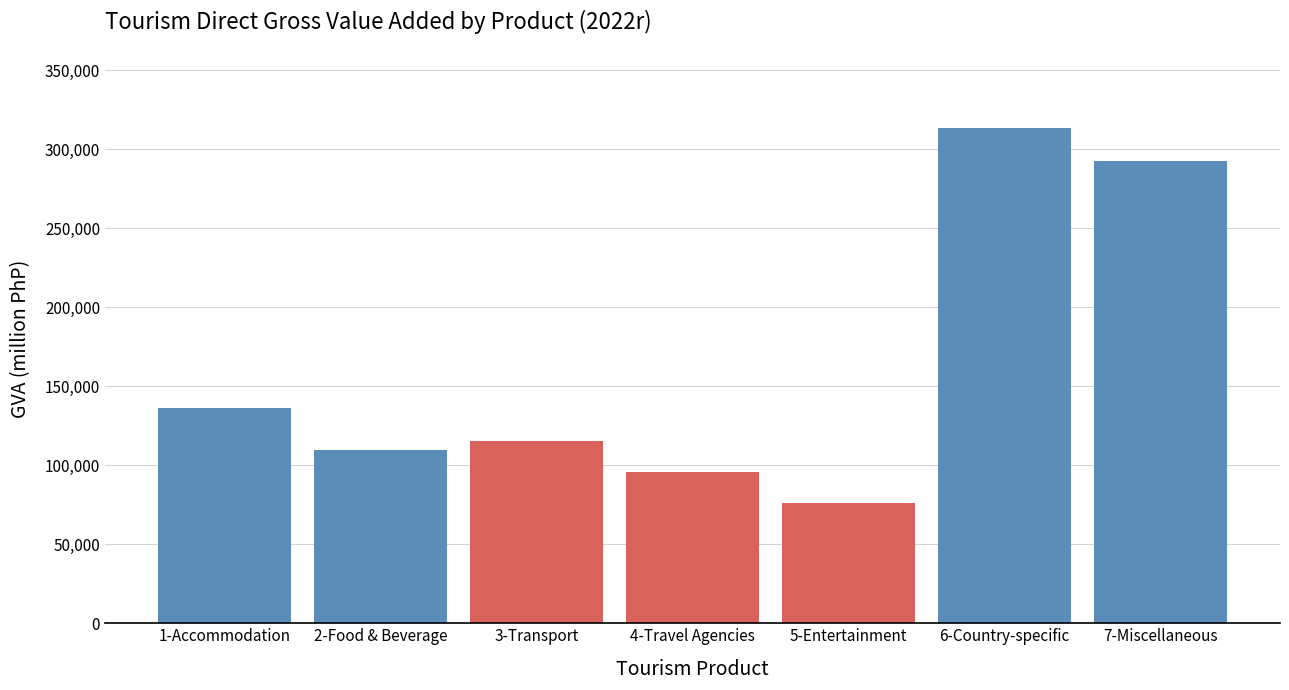

Reading right to left, list all the values displayed in this chart.

292242.9	313094.0	76043.8	95421.0	115184.6	109374.5	136188.9